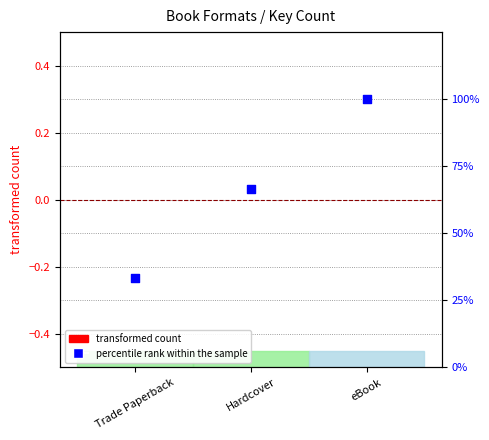

Which series contains the lowest Y value?

transformed count